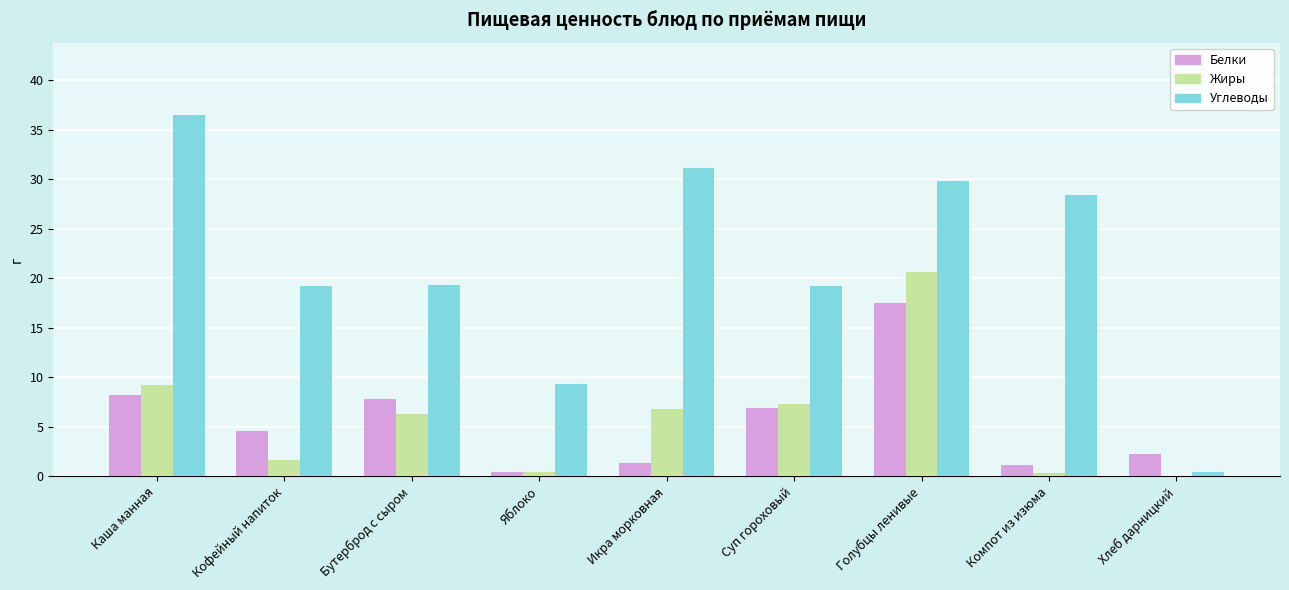

True or false: Жиры has a value of 6.3 at Бутерброд с сыром.

True